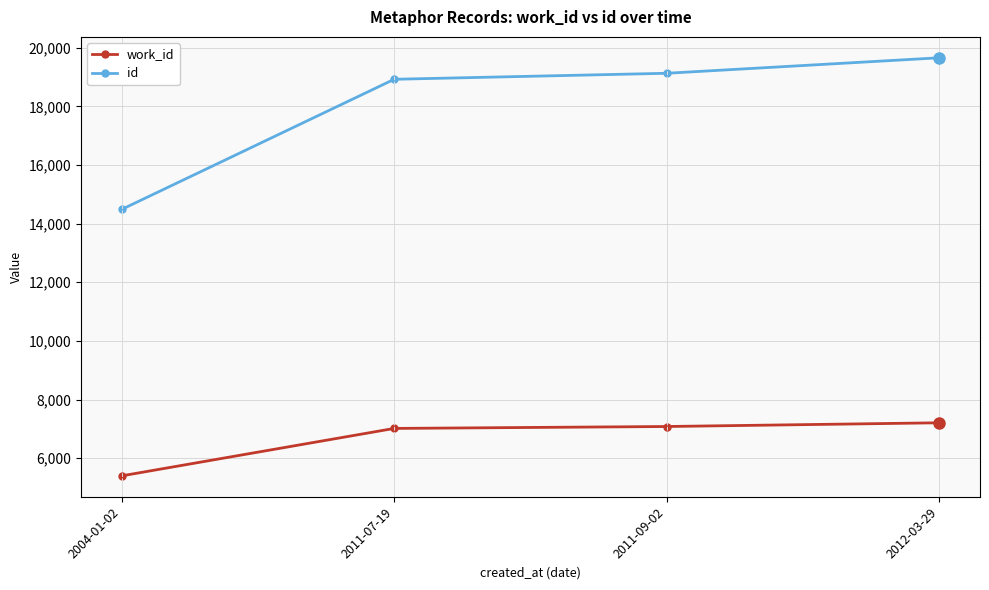

What is the sum of the work_id values at 2011-09-02 and 2004-01-02?

12477